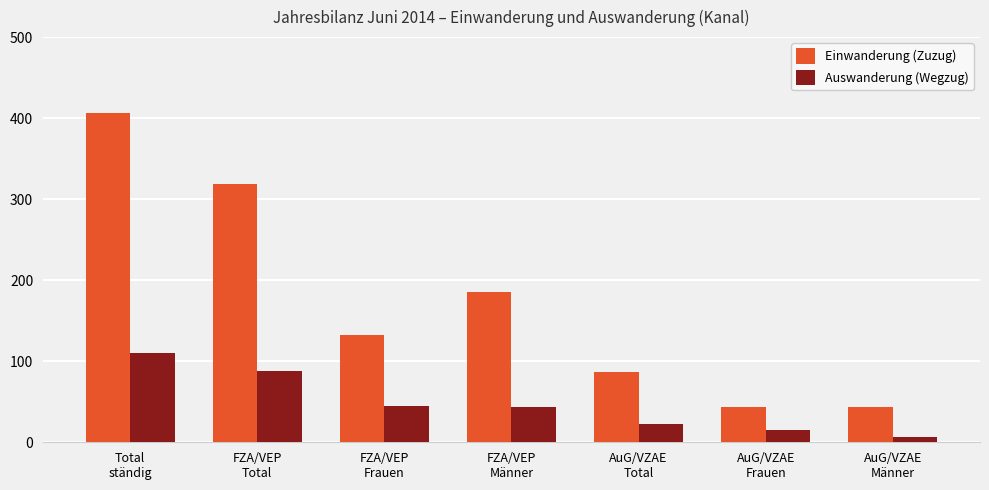

Which series has the largest total across all categories?

Einwanderung (Zuzug)